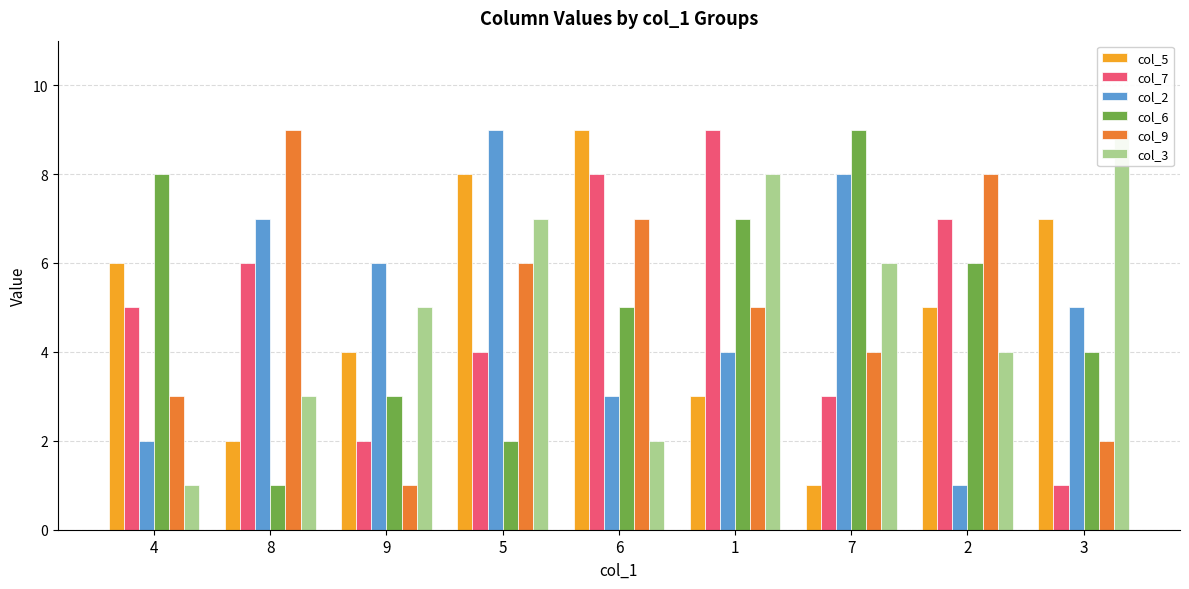

What is the sum of all col_6 values?

45